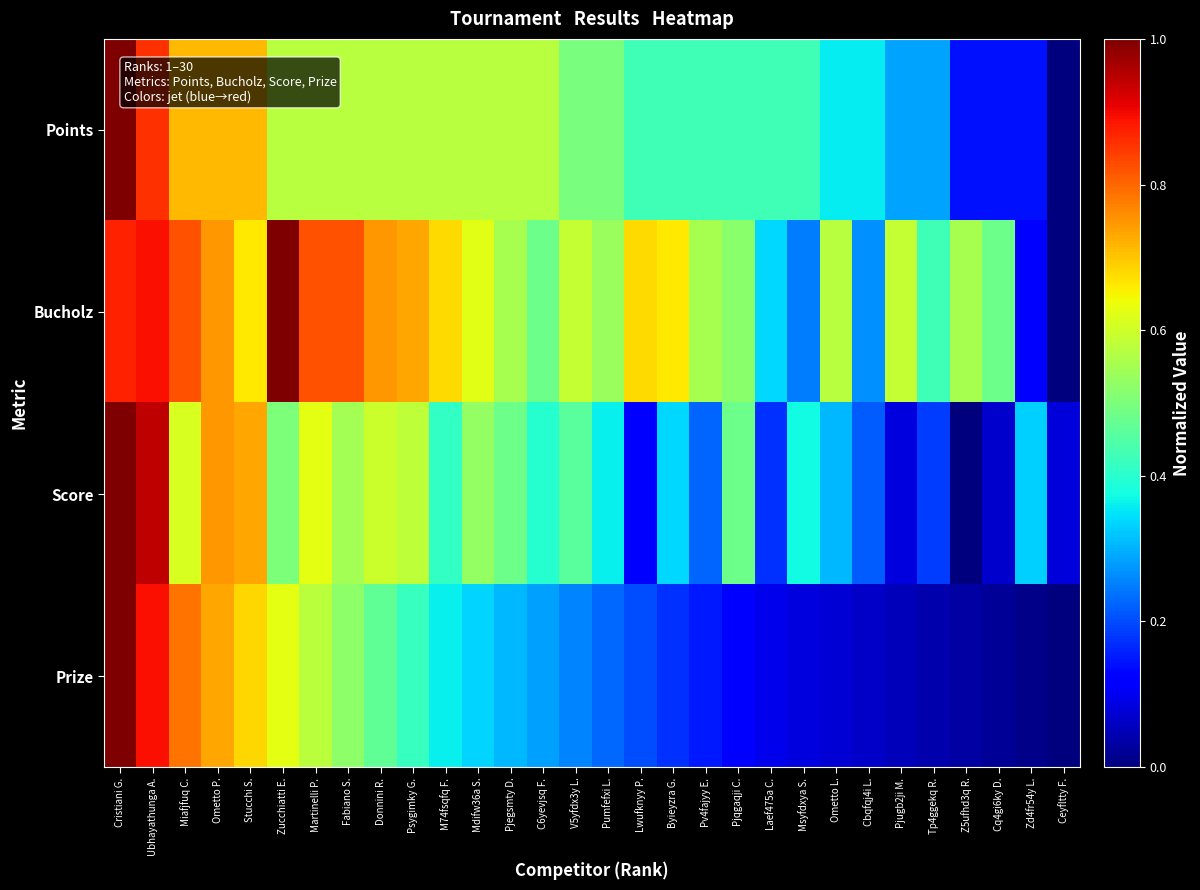

Rank the series by their maximum value, from highest to lowest.

Prize, Score, Bucholz, Points